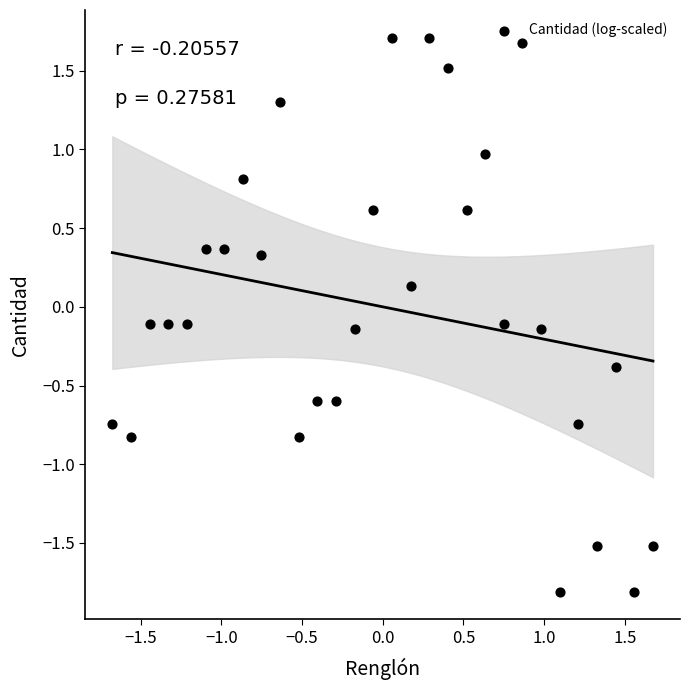

What is the range of Y values (max minus min)?

3.5